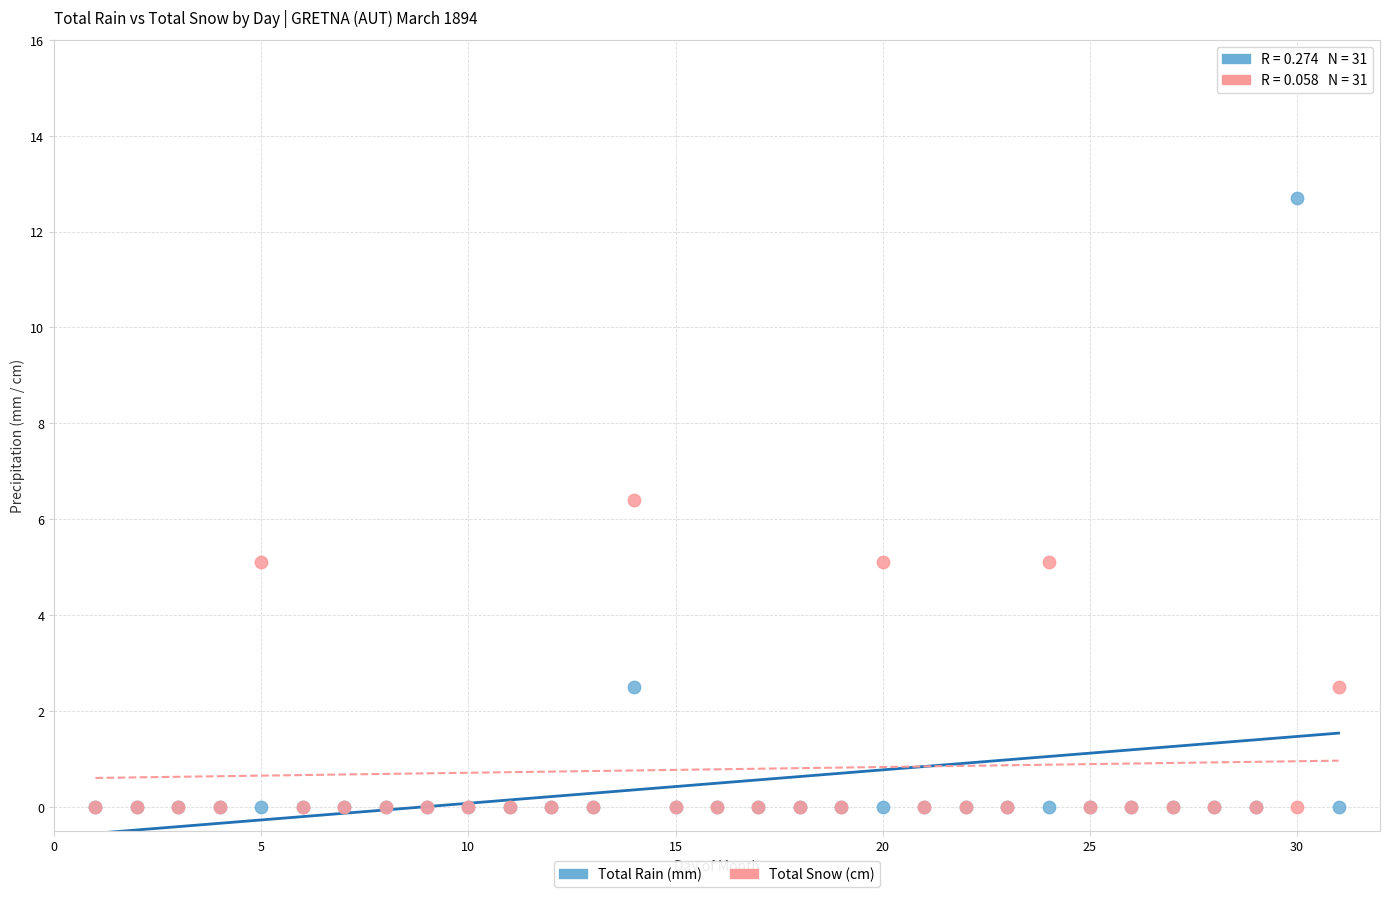

Across all series, what Y value is closest to 6?

6.4